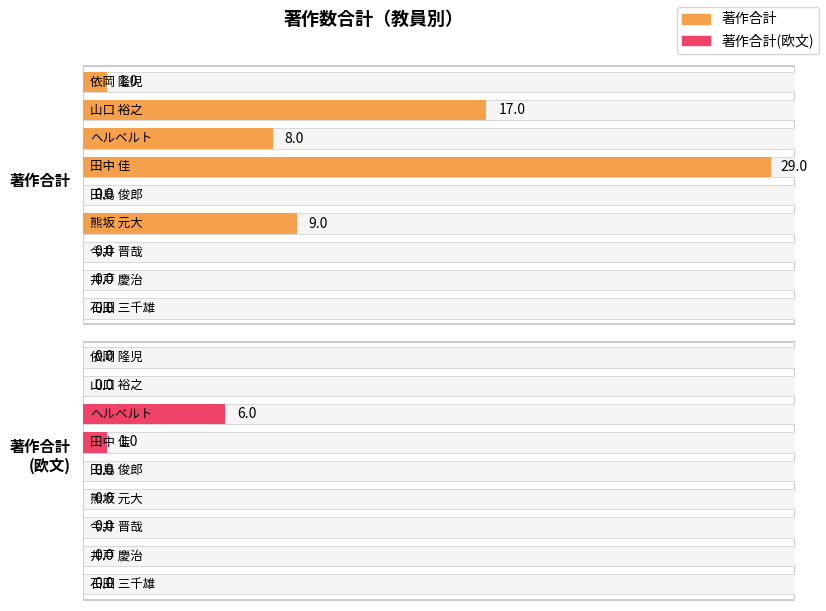

Rank the series by their average value, from lowest to highest.

著作合計(欧文), 著作合計